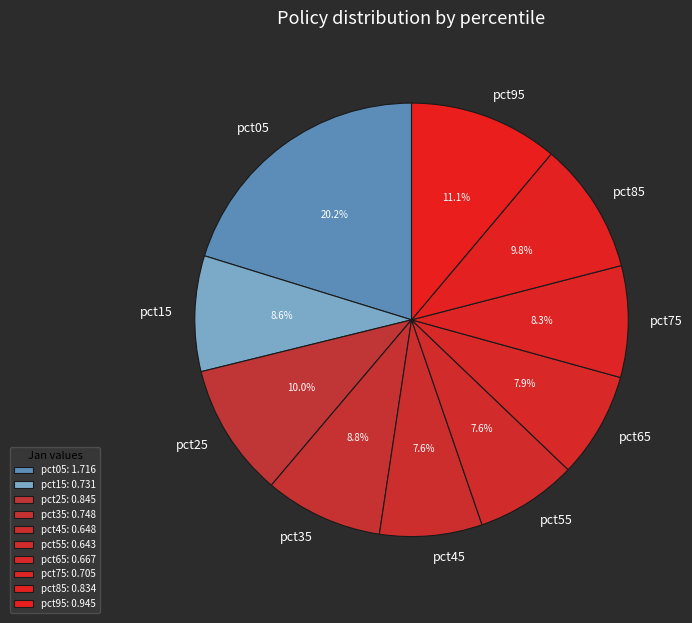

To the nearest percent, what percentage of the pie is pct05?

20%